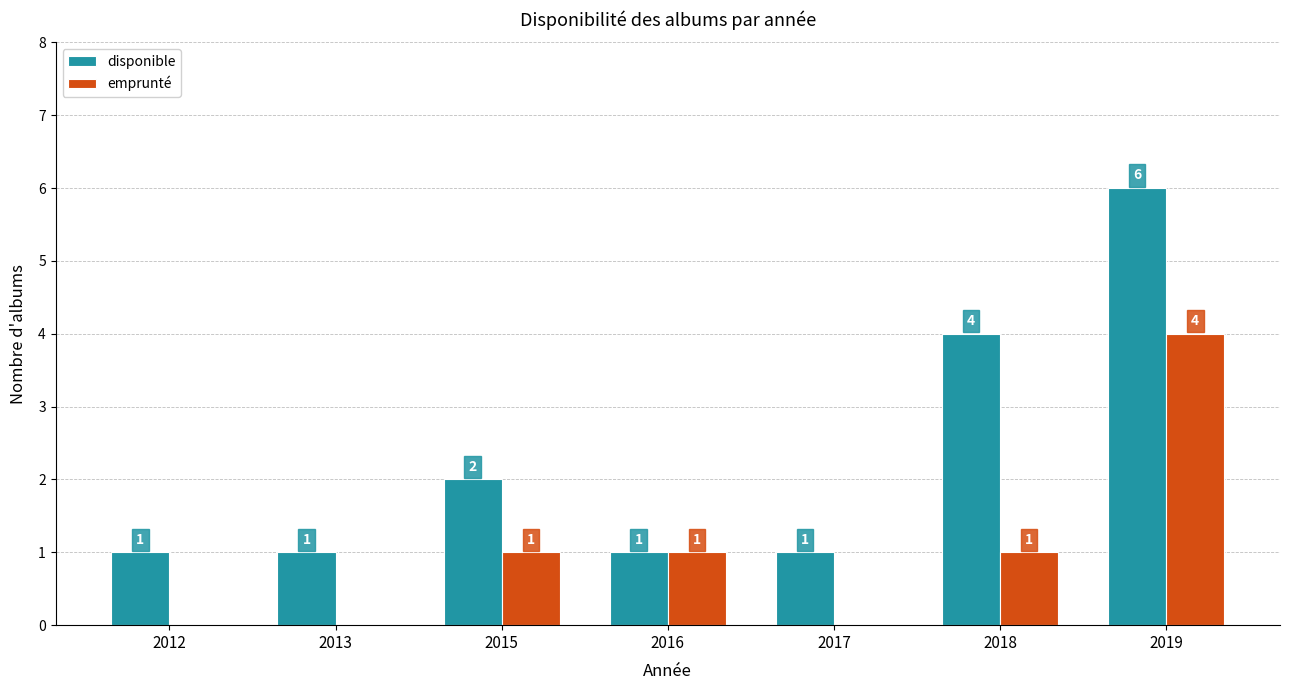

What is the spread (max minus min) of values at 2013?

1